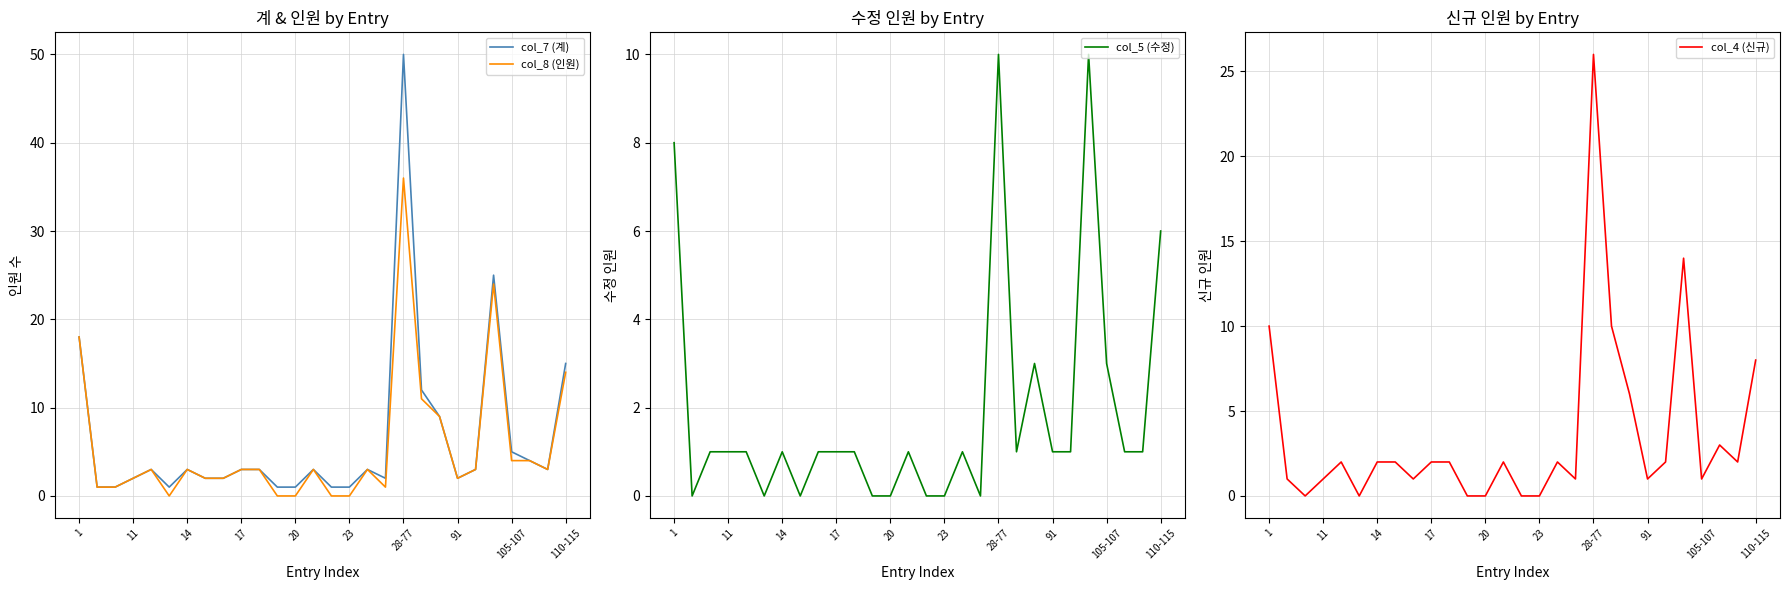

Is it true that col_5 (수정) equals 6 at 20?

False